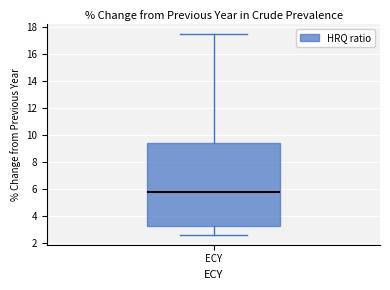

Transcribe this box plot: give where the median line is, the range the box spans, and where the two whiskers end, as read against the y-axis. The values are not printed on the chart, so give them approximately, as read against the axis.

median 5.8, box 3.2 to 9.4, whiskers 2.6 to 17.4